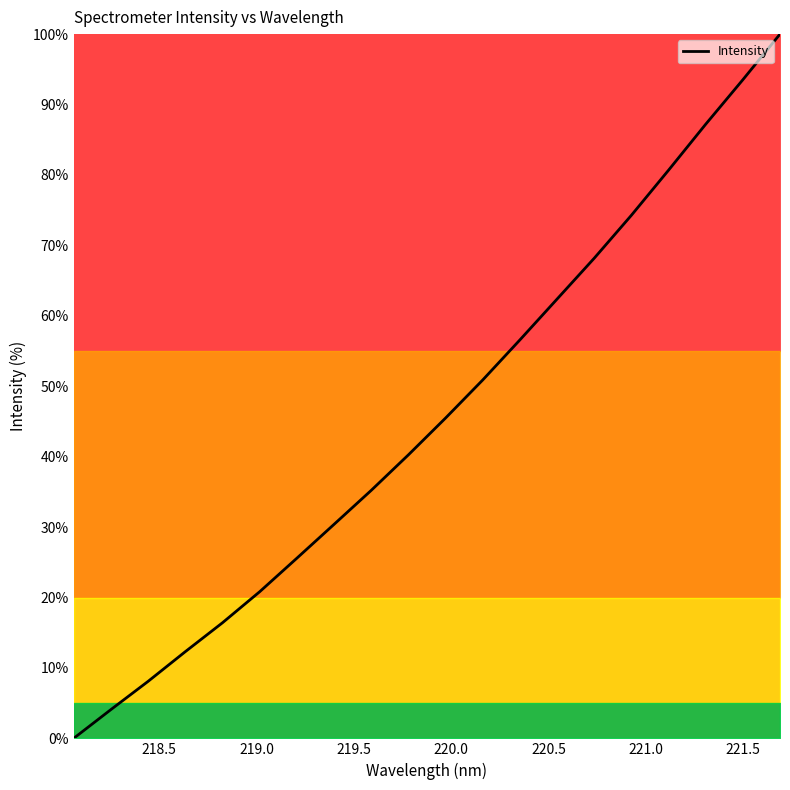

What is the difference between the maximum and minimum values?

100.0